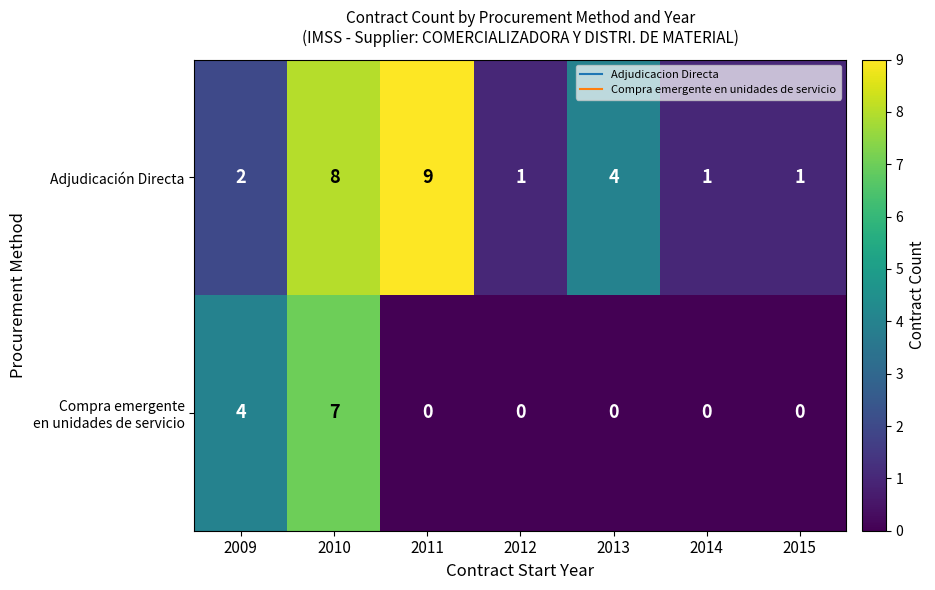

At which label is Adjudicación Directa closest to 5?

2013